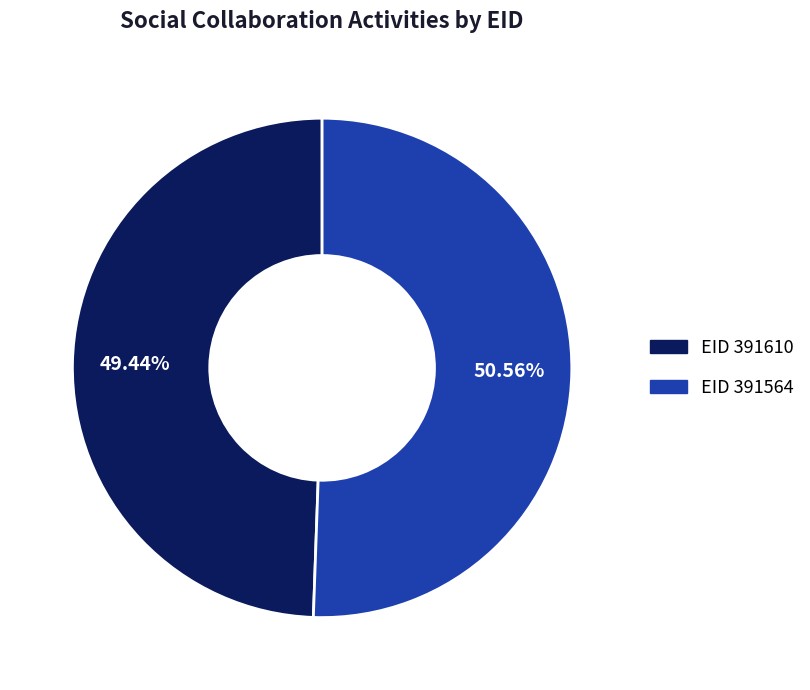

Is there any slice that represents more than half of the pie?

Yes